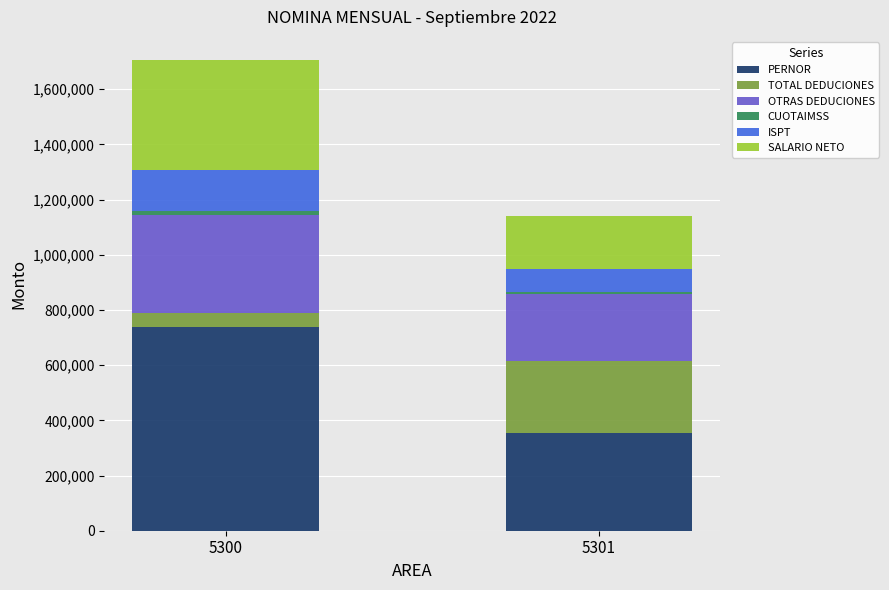

What is the sum of all PERNOR values?

1092675.7